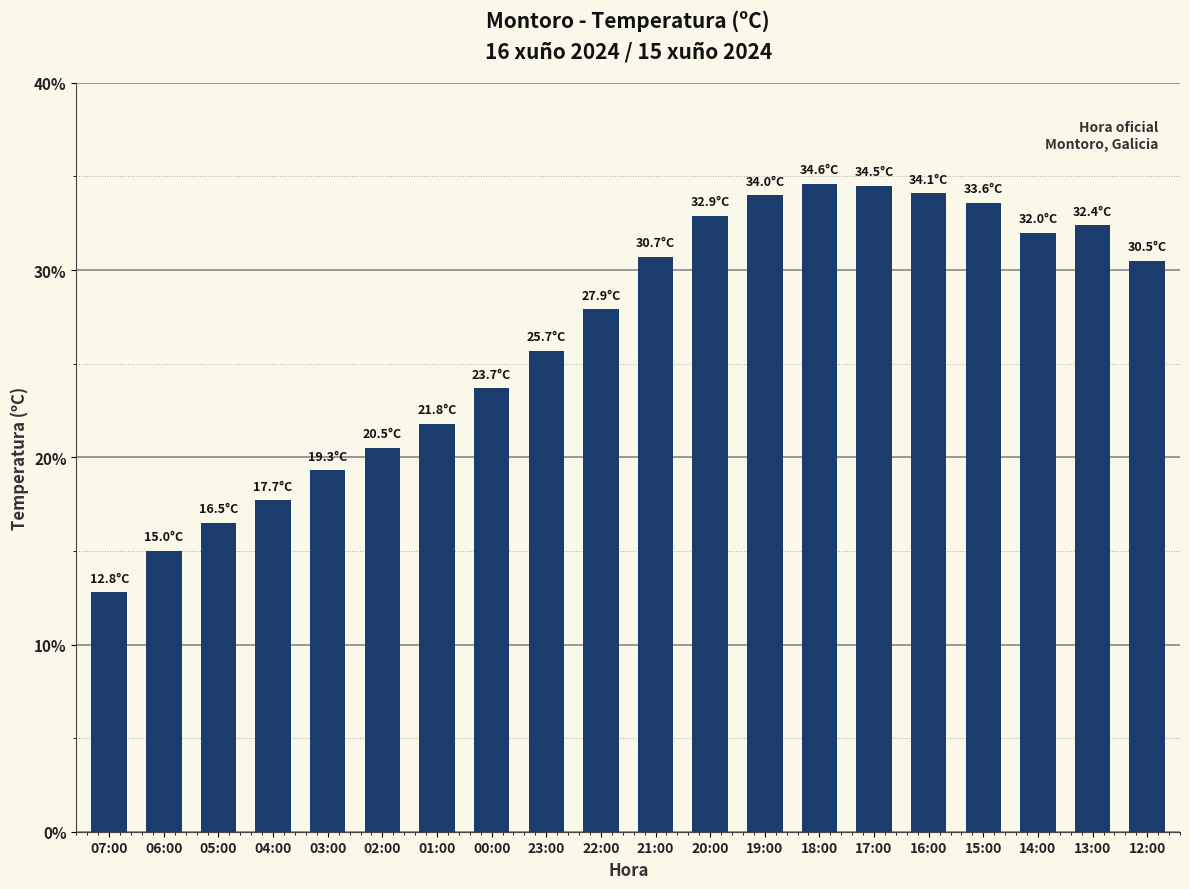

What is the label of the 13th bar from the left?

19:00